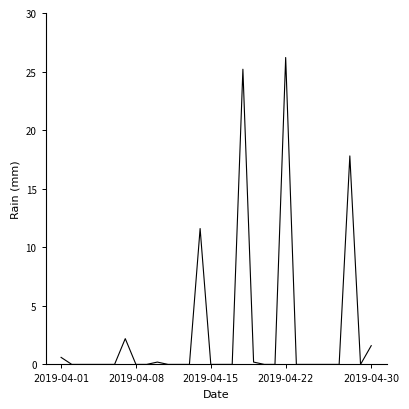

What is the difference between the maximum and minimum values?

26.2